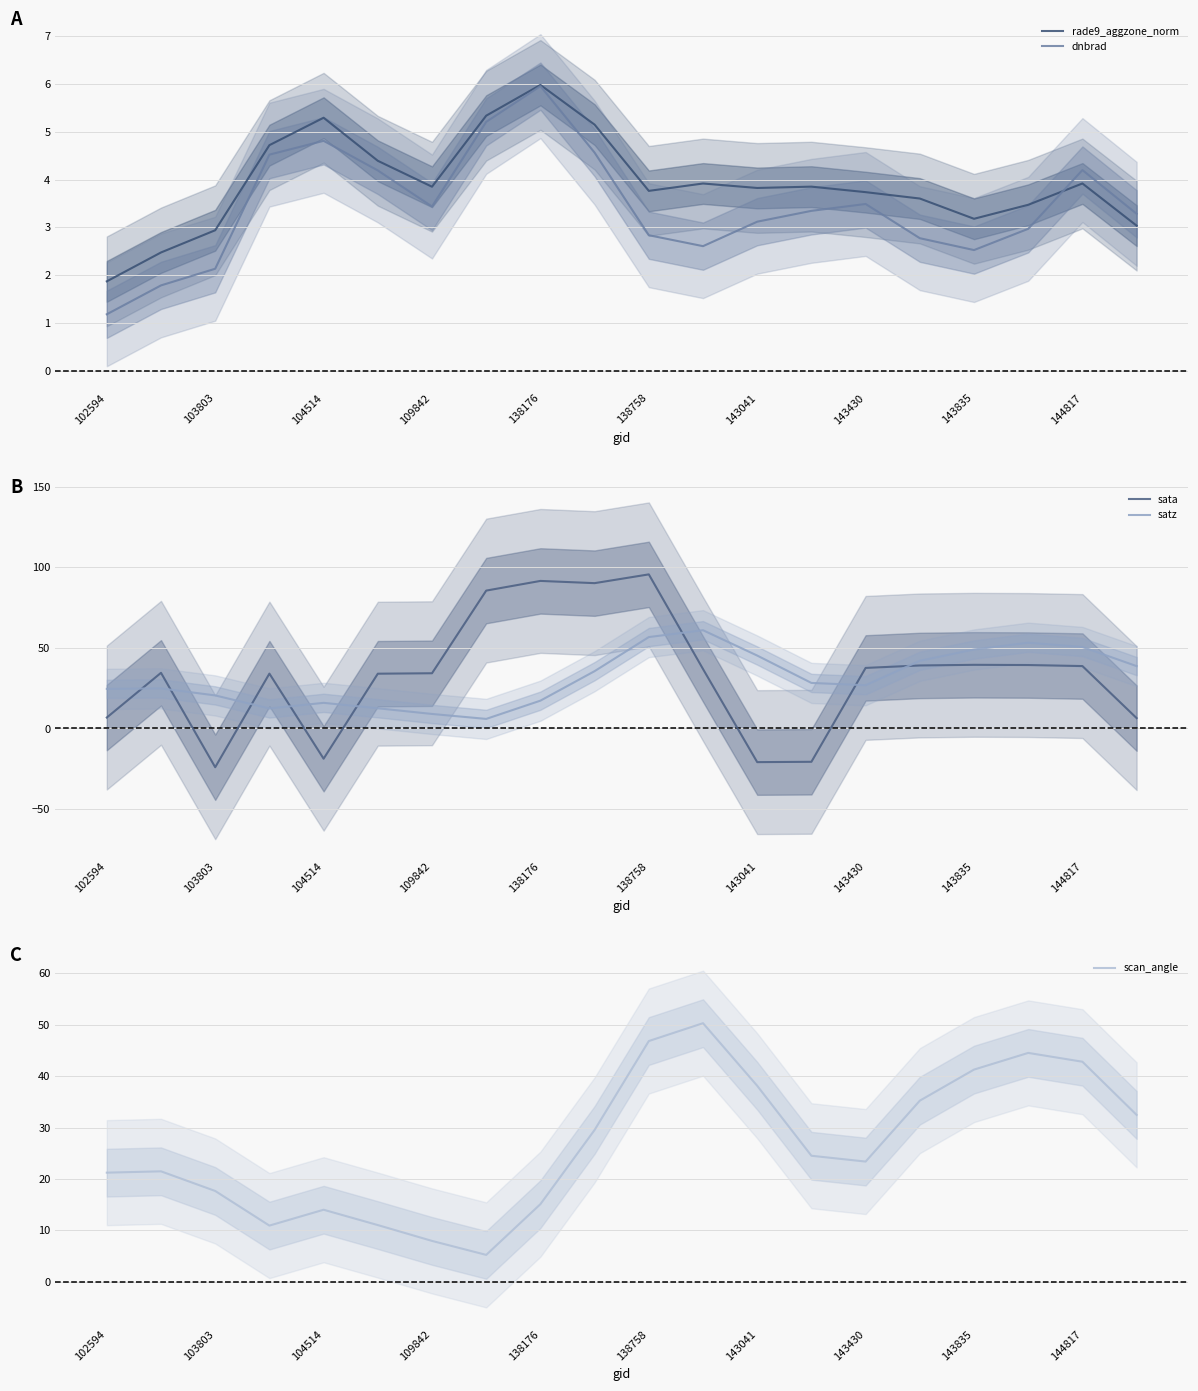

What are all the series names shown in the legend?

rade9_aggzone_norm, dnbrad, sata, satz, scan_angle